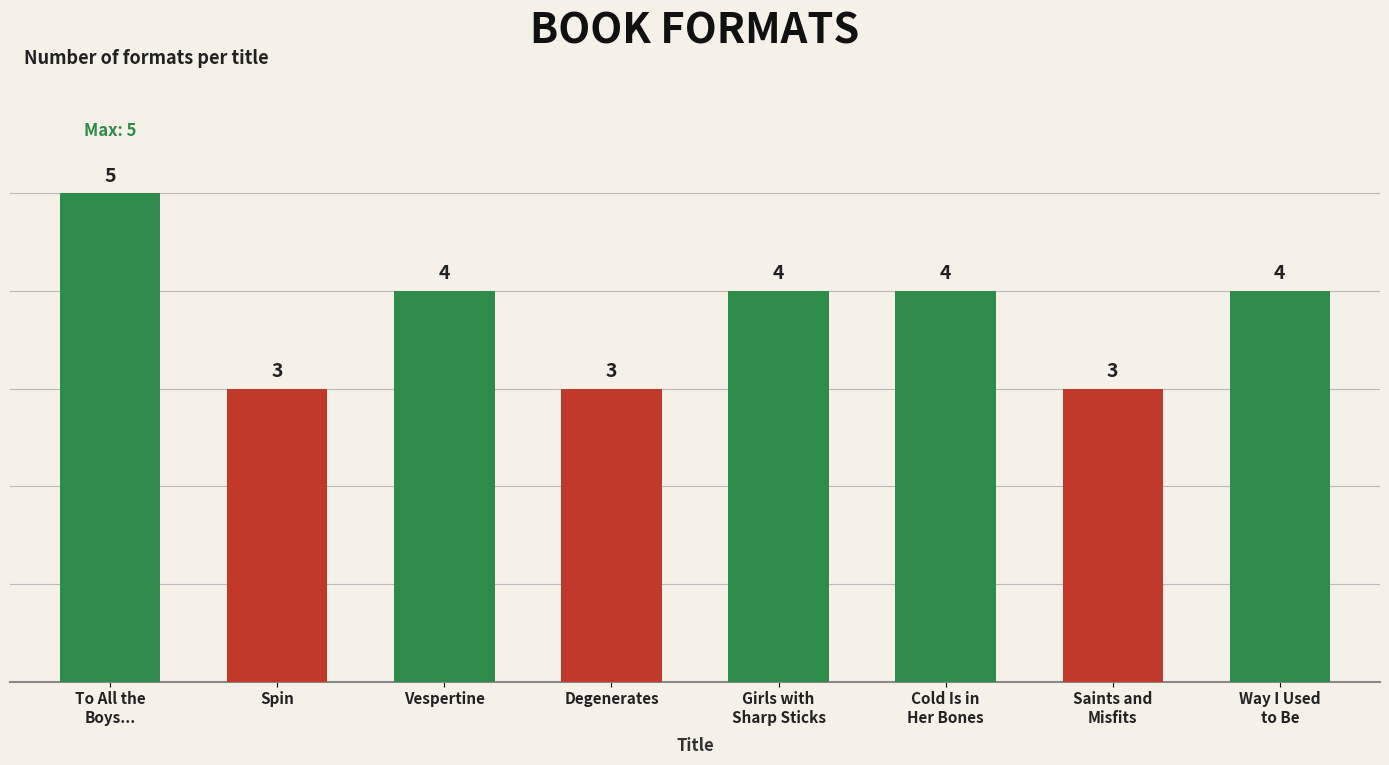

How many data points does each series have?

8